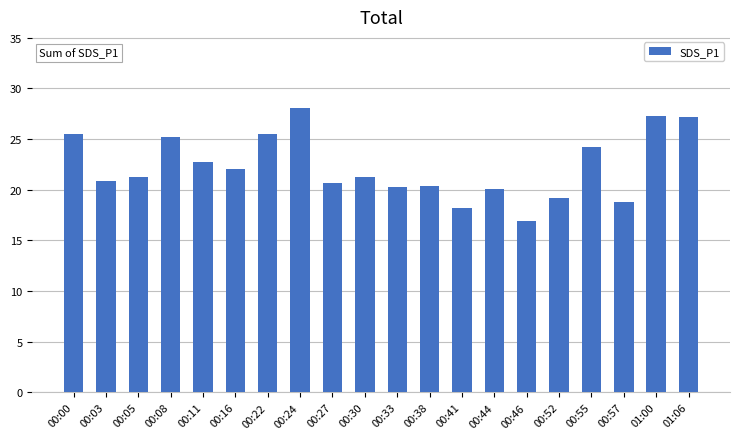

What is the difference between the second highest and second lowest values?

9.1